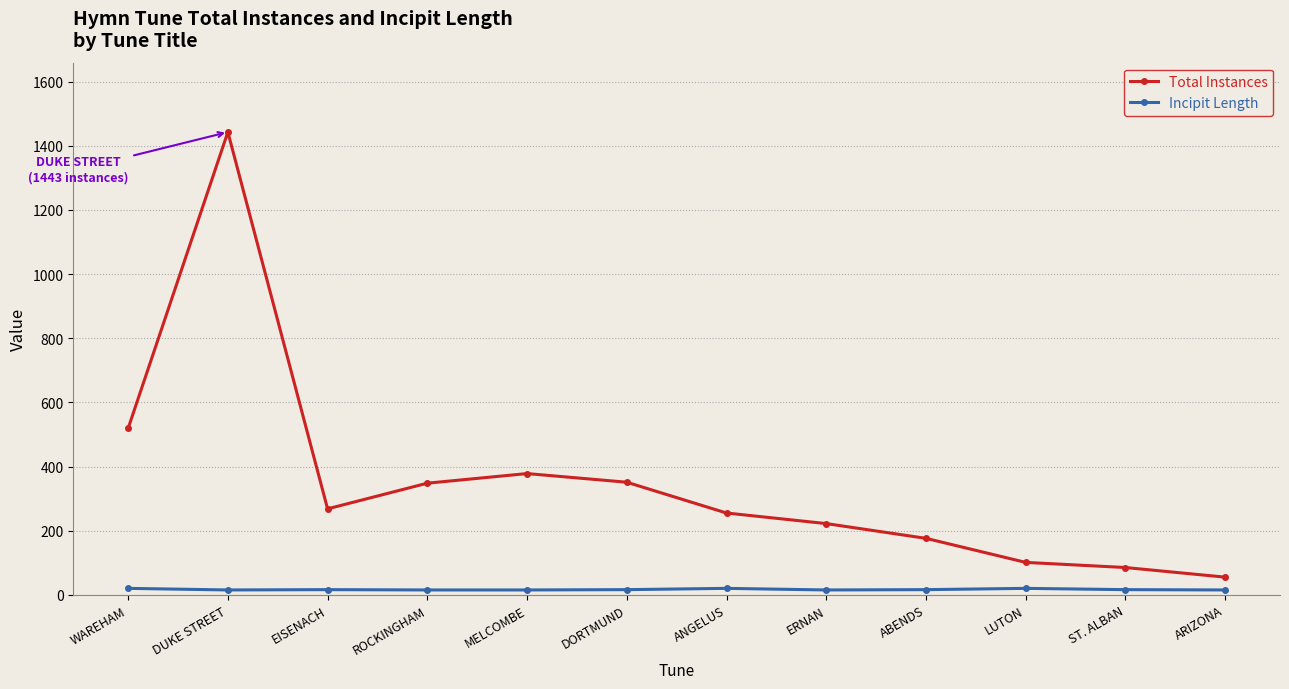

The value of Total Instances at WAREHAM is 908. True or false?

False